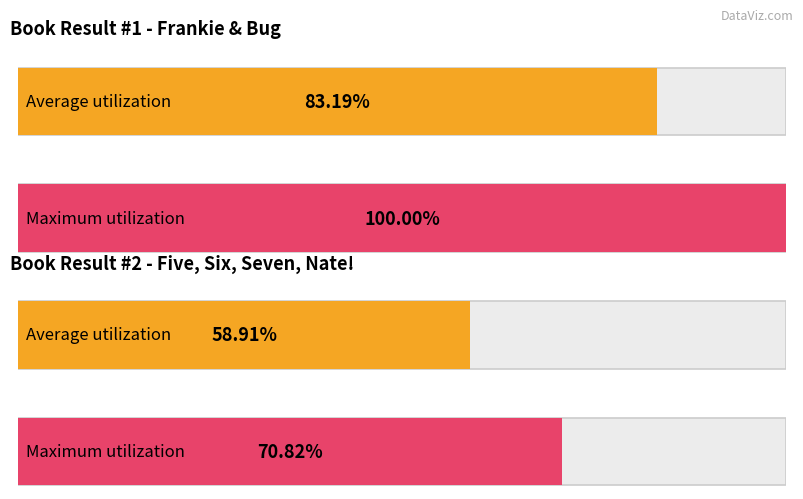

How many groups of bars are there?

2